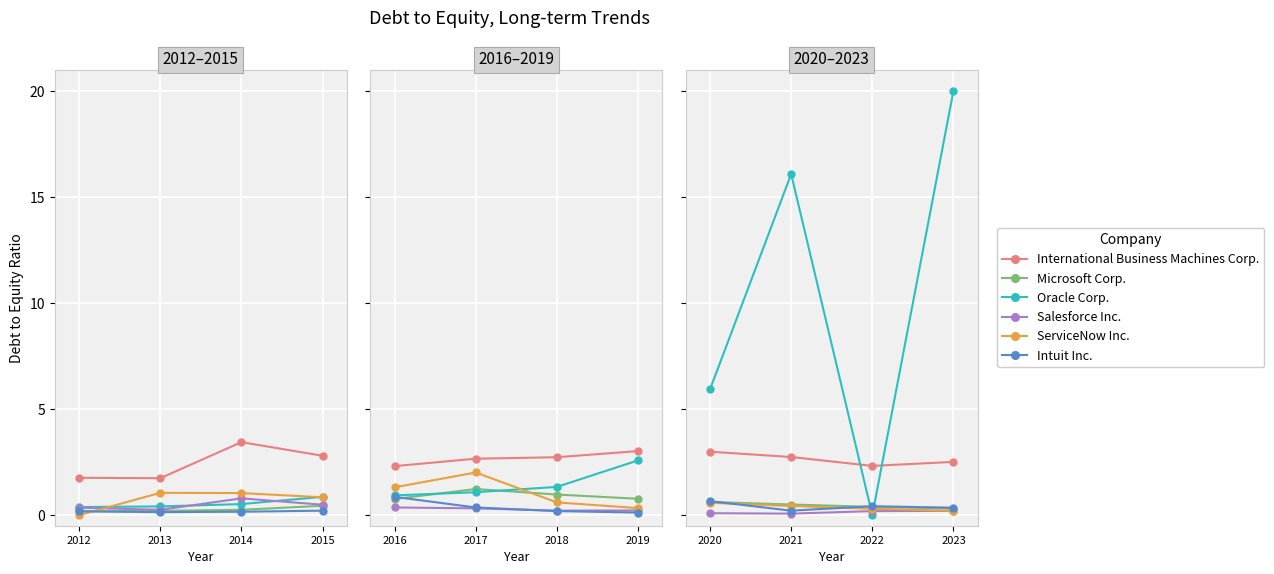

What is the value of the Microsoft Corp. point at the 4th from the left?

0.3